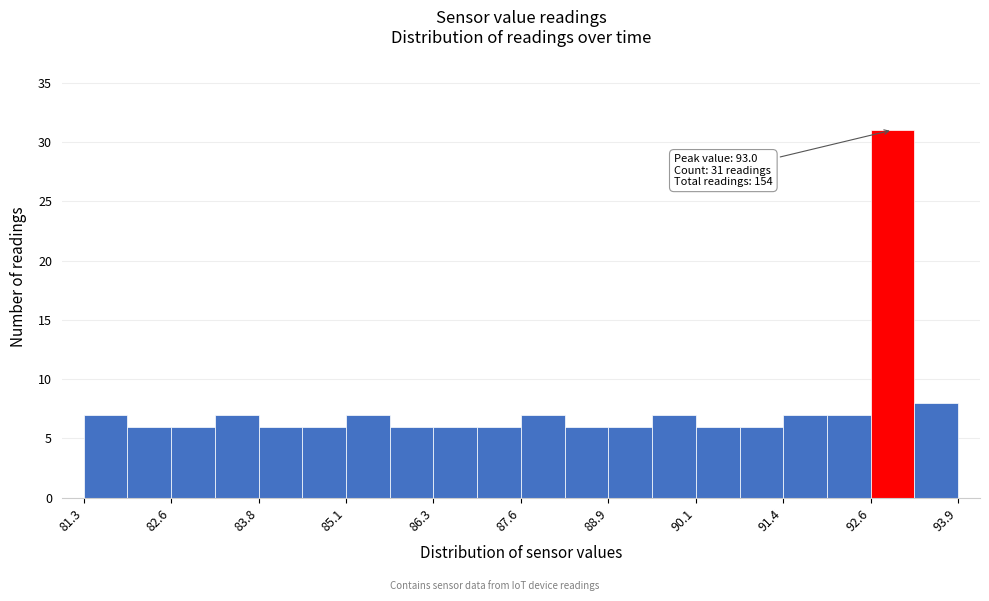

Read against the x-axis, roughly where is the centre of the tallest bar?

93.0